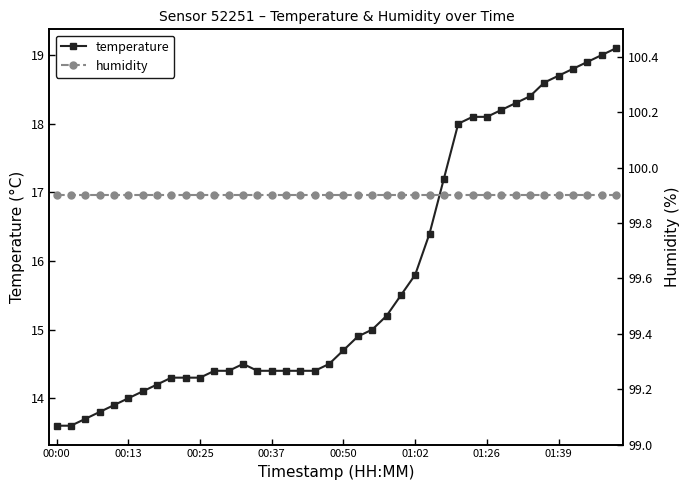

True or false: temperature has a value of 14.0 at 00:13.

True